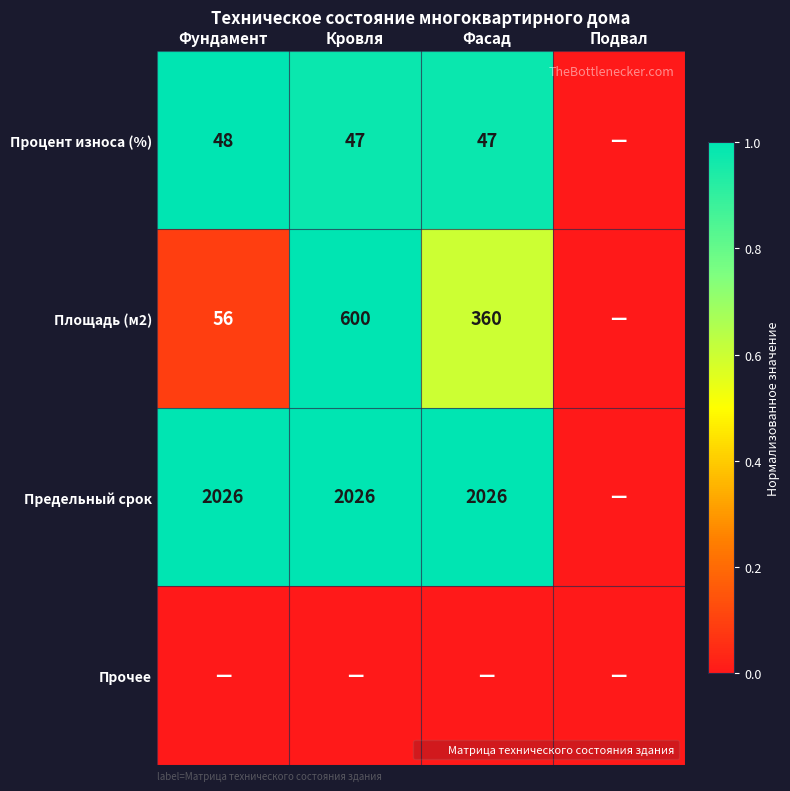

Rank the series by their maximum value, from lowest to highest.

Прочее, Процент износа (%), Площадь (м2), Предельный срок